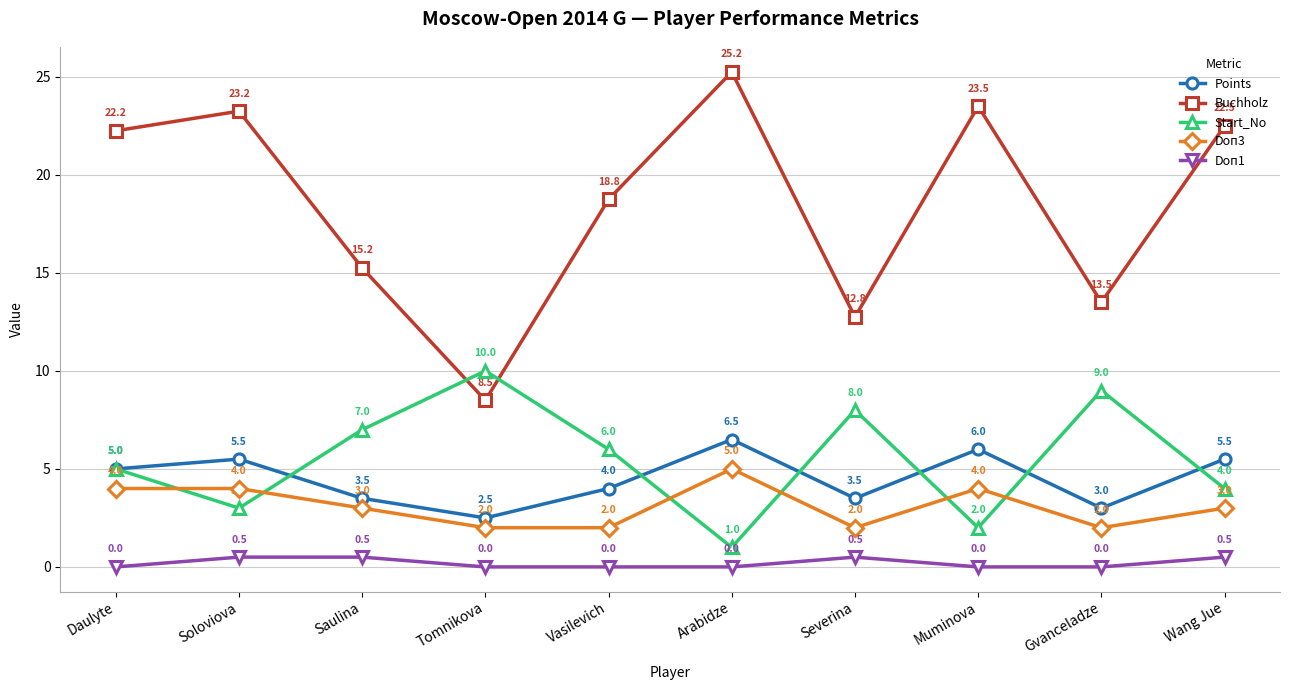

List the series in order of their peak value, highest first.

Buchholz, Start_No, Points, Doп3, Doп1